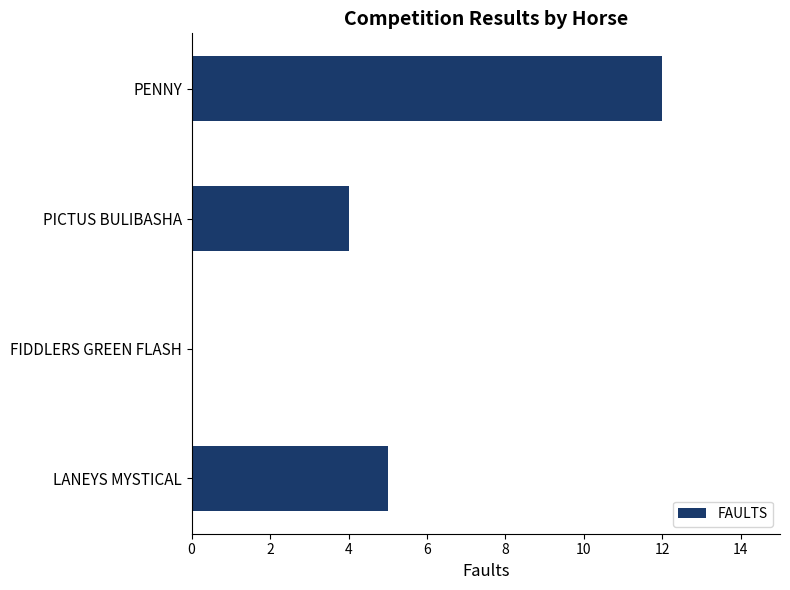

Are the bars grouped side by side (vs. stacked)?

No